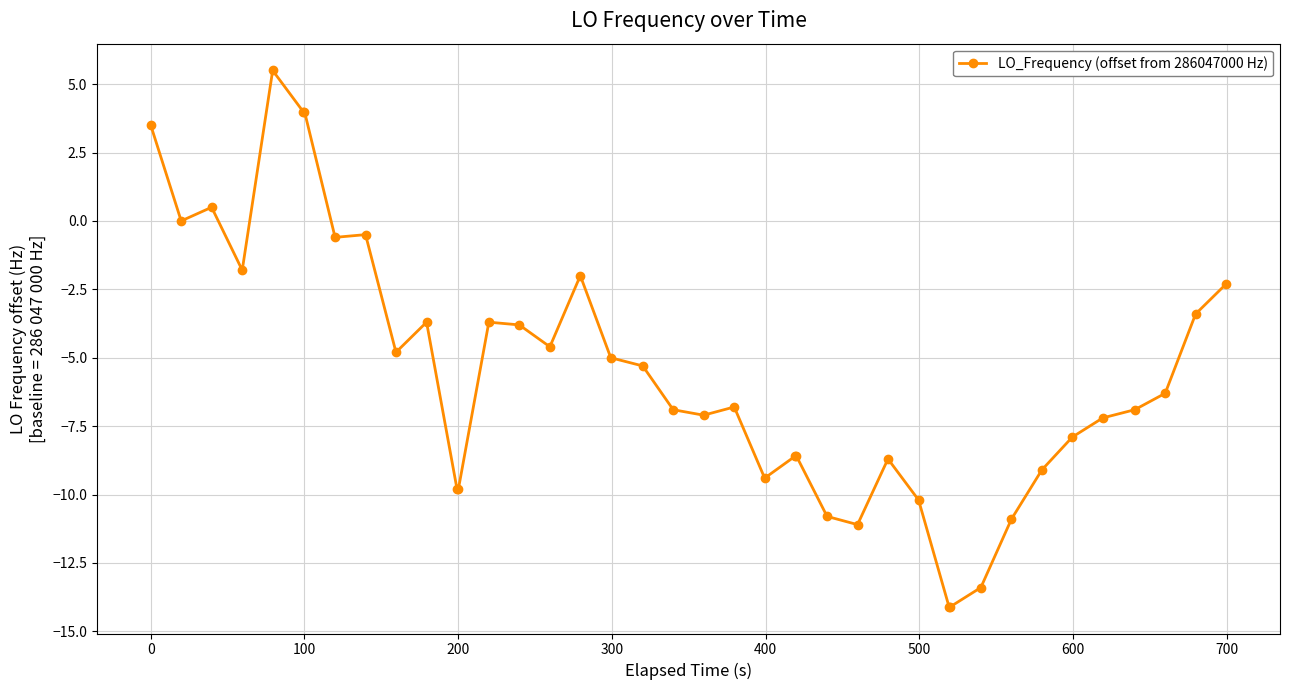

Reading right to left, list all the values displayed in this chart.

-2.3	-3.4	-6.3	-6.9	-7.2	-7.9	-9.1	-10.9	-13.4	-14.1	-14.1	-10.2	-8.7	-11.1	-10.8	-8.6	-8.6	-9.4	-6.8	-7.1	-6.9	-5.3	-5.0	-2.0	-4.6	-3.8	-3.7	-9.8	-9.8	-3.7	-4.8	-0.5	-0.6	4.0	4.0	5.5	-1.8	0.5	0.0	3.5